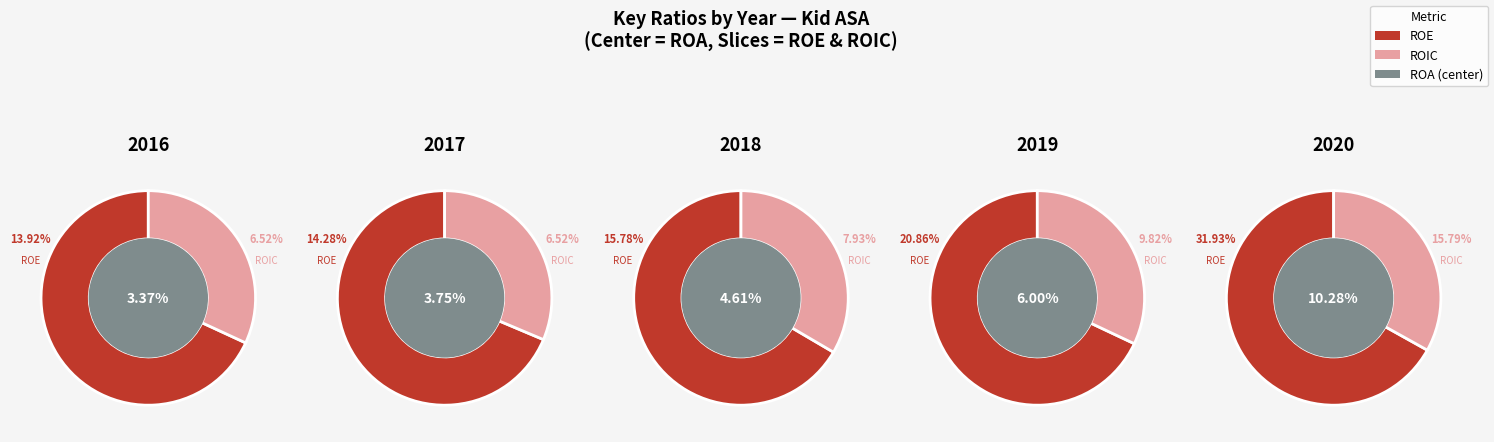

Which series has the widest spread of values?

ROE